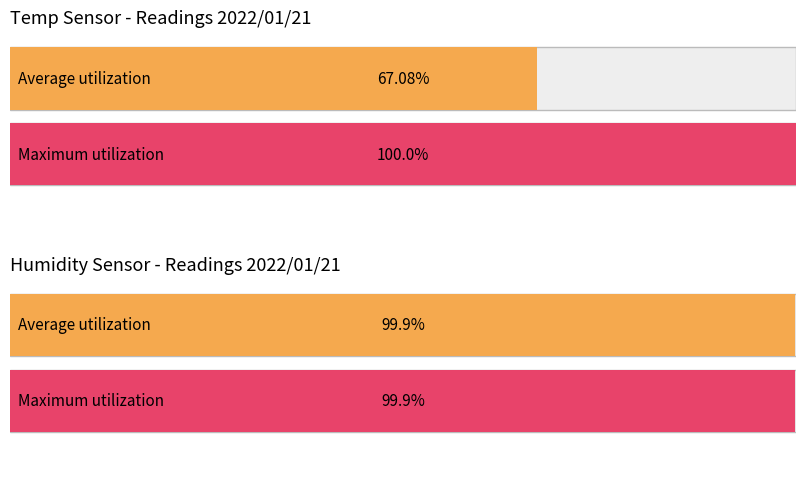

What are all the series names shown in the legend?

Average utilization, Maximum utilization